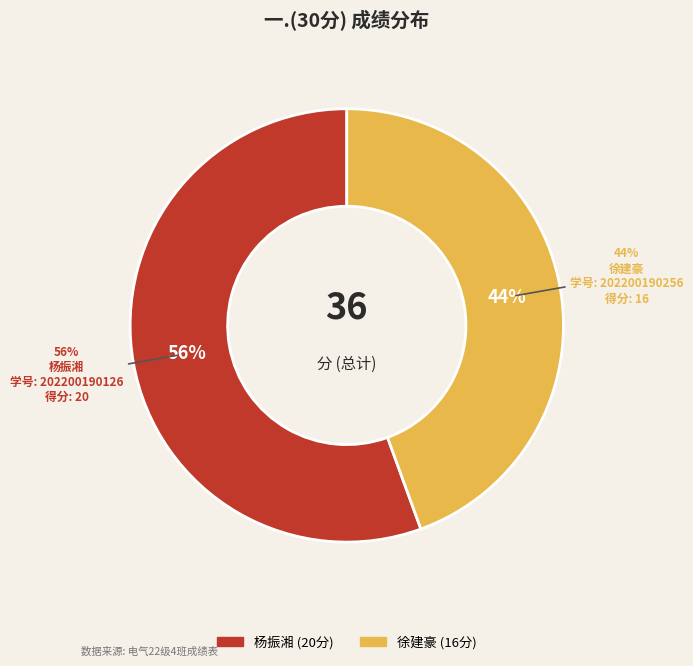

To the nearest percent, what is the combined percentage of 202200190256 and 202200190126?

100%